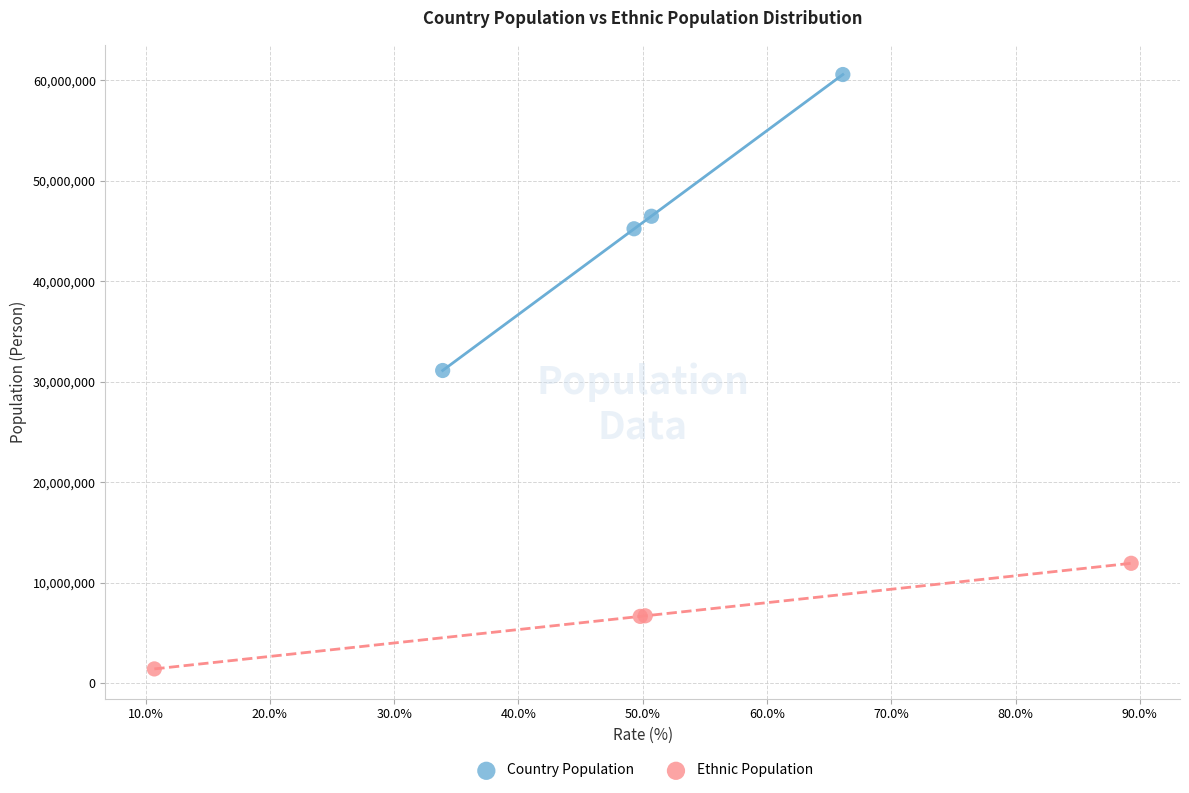

Which series reaches the maximum Y coordinate?

Country Population